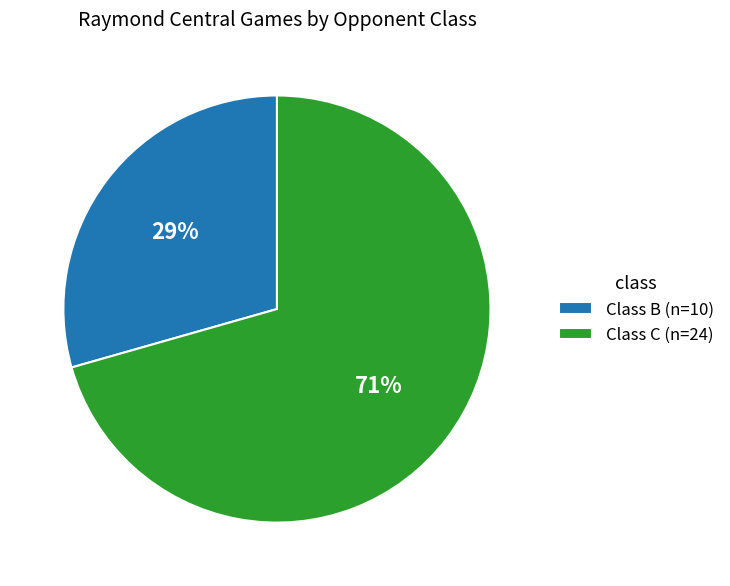

Combined, do Class C (n=24) and Class B (n=10) account for over 50%?

Yes